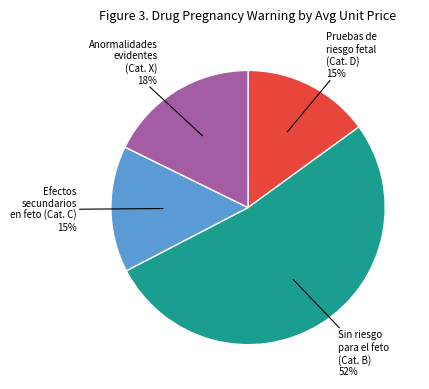

To the nearest percent, what is the average slice percentage?

25%